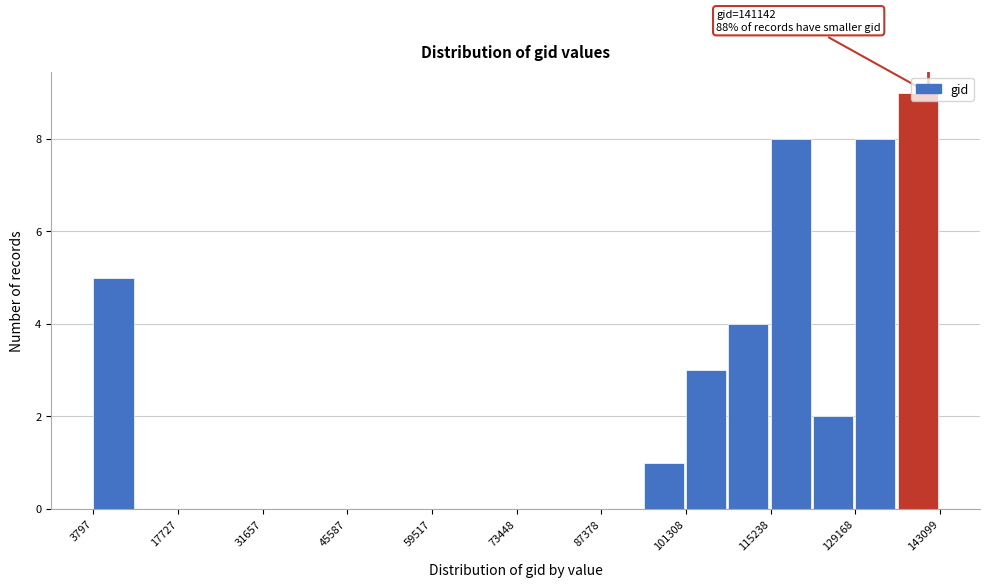

Around what value on the x-axis is the tallest bar? Give the approximate position of its centre, as read against the axis.

140000